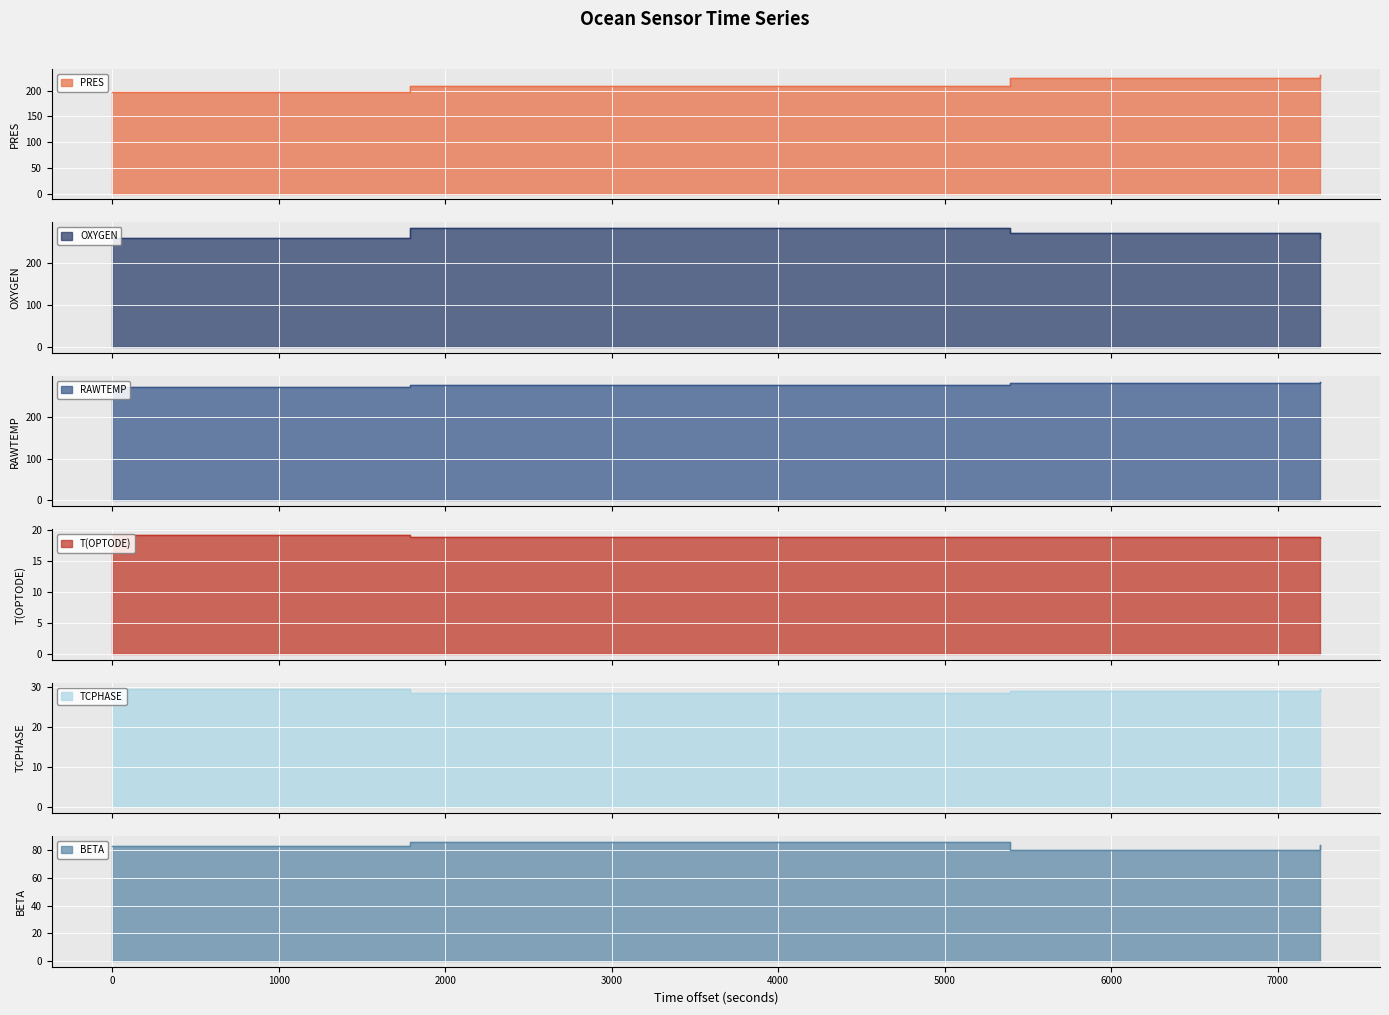

In OXYGEN, how many points are higher than both neighbors (excluding endpoints)?

1